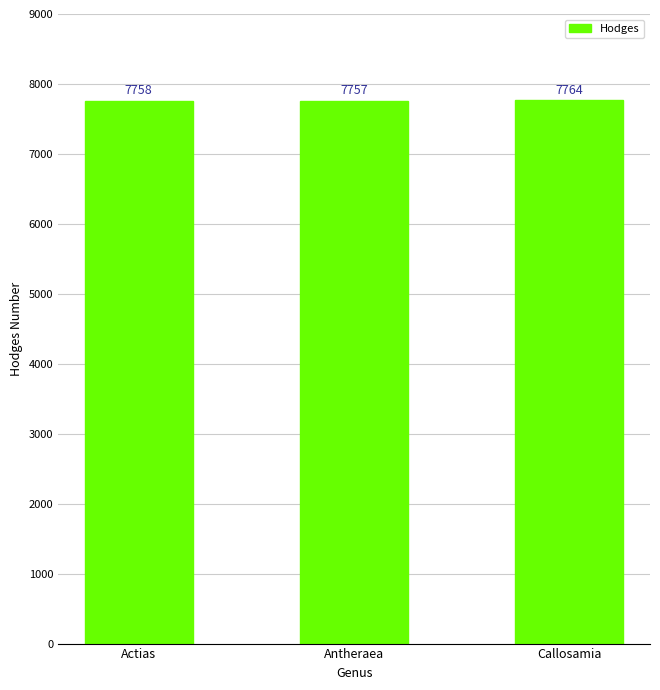

Which category has the lowest value across all series?

Antheraea